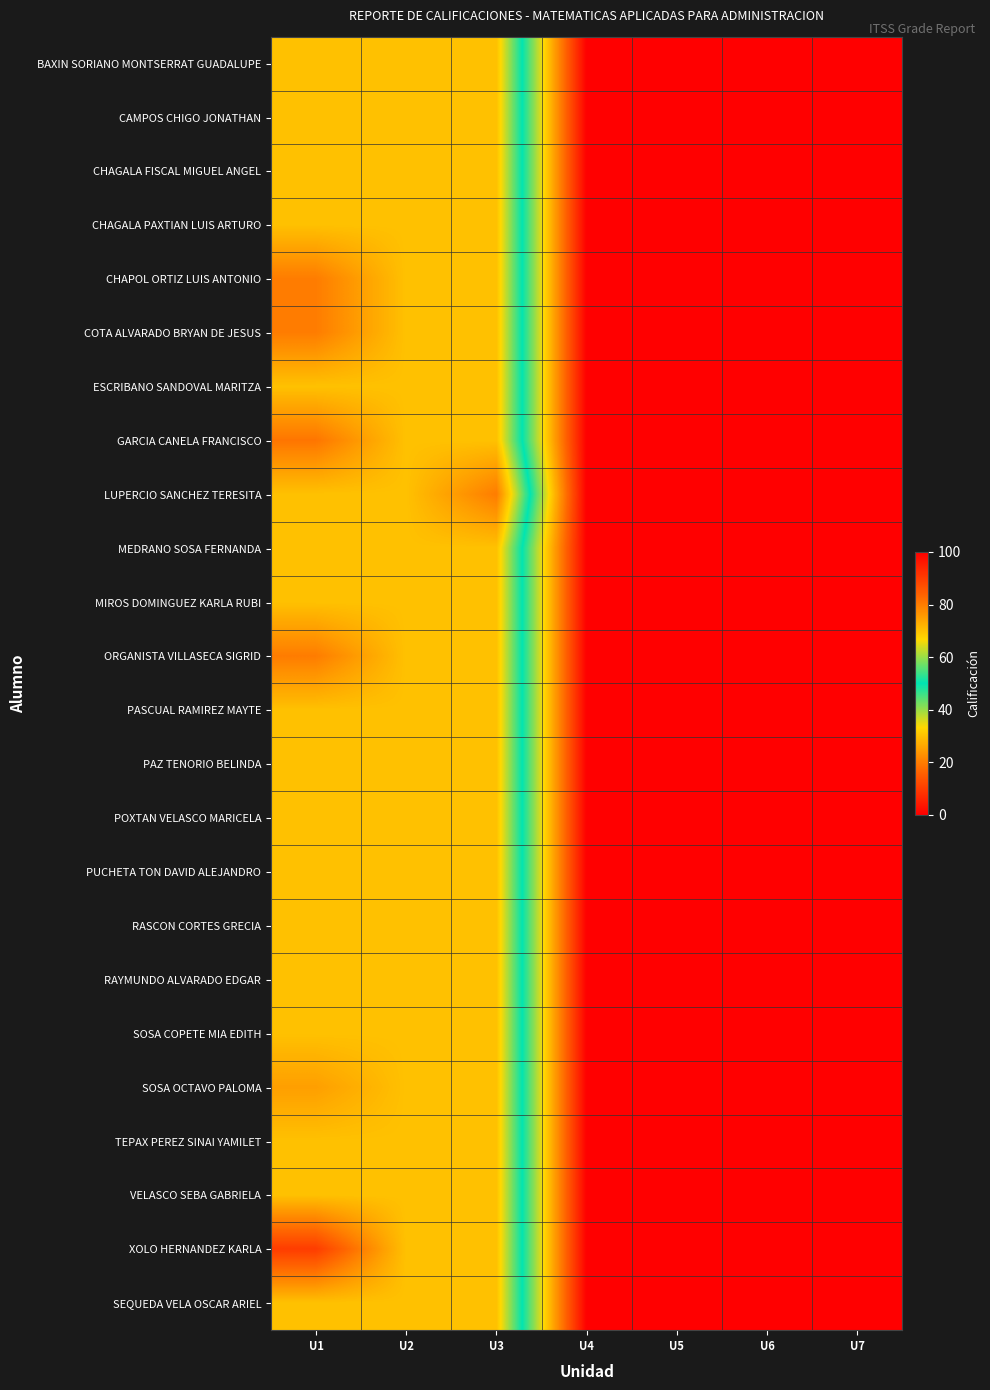

Reading left to right, list all the values displayed in this chart.

BAXIN SORIANO MONTSERRAT GUADALUPE: U1=70	U2=70	U3=70	U4=0	U5=0	U6=0	U7=0
CAMPOS CHIGO JONATHAN: U1=70	U2=70	U3=70	U4=0	U5=0	U6=0	U7=0
CHAGALA FISCAL MIGUEL ANGEL: U1=70	U2=70	U3=70	U4=0	U5=0	U6=0	U7=0
CHAGALA PAXTIAN LUIS ARTURO: U1=70	U2=70	U3=70	U4=0	U5=0	U6=0	U7=0
CHAPOL ORTIZ LUIS ANTONIO: U1=80	U2=70	U3=70	U4=0	U5=0	U6=0	U7=0
COTA ALVARADO BRYAN DE JESUS: U1=80	U2=70	U3=70	U4=0	U5=0	U6=0	U7=0
ESCRIBANO SANDOVAL MARITZA: U1=70	U2=70	U3=70	U4=0	U5=0	U6=0	U7=0
GARCIA CANELA FRANCISCO: U1=81	U2=70	U3=70	U4=0	U5=0	U6=0	U7=0
LUPERCIO SANCHEZ TERESITA: U1=70	U2=70	U3=80	U4=0	U5=0	U6=0	U7=0
MEDRANO SOSA FERNANDA: U1=70	U2=70	U3=70	U4=0	U5=0	U6=0	U7=0
MIROS DOMINGUEZ KARLA RUBI: U1=70	U2=70	U3=70	U4=0	U5=0	U6=0	U7=0
ORGANISTA VILLASECA SIGRID: U1=80	U2=70	U3=70	U4=0	U5=0	U6=0	U7=0
PASCUAL RAMIREZ MAYTE: U1=70	U2=70	U3=70	U4=0	U5=0	U6=0	U7=0
PAZ TENORIO BELINDA: U1=70	U2=70	U3=70	U4=0	U5=0	U6=0	U7=0
POXTAN VELASCO MARICELA: U1=70	U2=70	U3=70	U4=0	U5=0	U6=0	U7=0
PUCHETA TON DAVID ALEJANDRO: U1=70	U2=70	U3=70	U4=0	U5=0	U6=0	U7=0
RASCON CORTES GRECIA: U1=70	U2=70	U3=70	U4=0	U5=0	U6=0	U7=0
RAYMUNDO ALVARADO EDGAR: U1=70	U2=70	U3=70	U4=0	U5=0	U6=0	U7=0
SOSA COPETE MIA EDITH: U1=70	U2=70	U3=70	U4=0	U5=0	U6=0	U7=0
SOSA OCTAVO PALOMA: U1=75	U2=70	U3=70	U4=0	U5=0	U6=0	U7=0
TEPAX PEREZ SINAI YAMILET: U1=70	U2=70	U3=70	U4=0	U5=0	U6=0	U7=0
VELASCO SEBA GABRIELA: U1=70	U2=70	U3=70	U4=0	U5=0	U6=0	U7=0
XOLO HERNANDEZ KARLA: U1=90	U2=70	U3=70	U4=0	U5=0	U6=0	U7=0
SEQUEDA VELA OSCAR ARIEL: U1=70	U2=70	U3=70	U4=0	U5=0	U6=0	U7=0